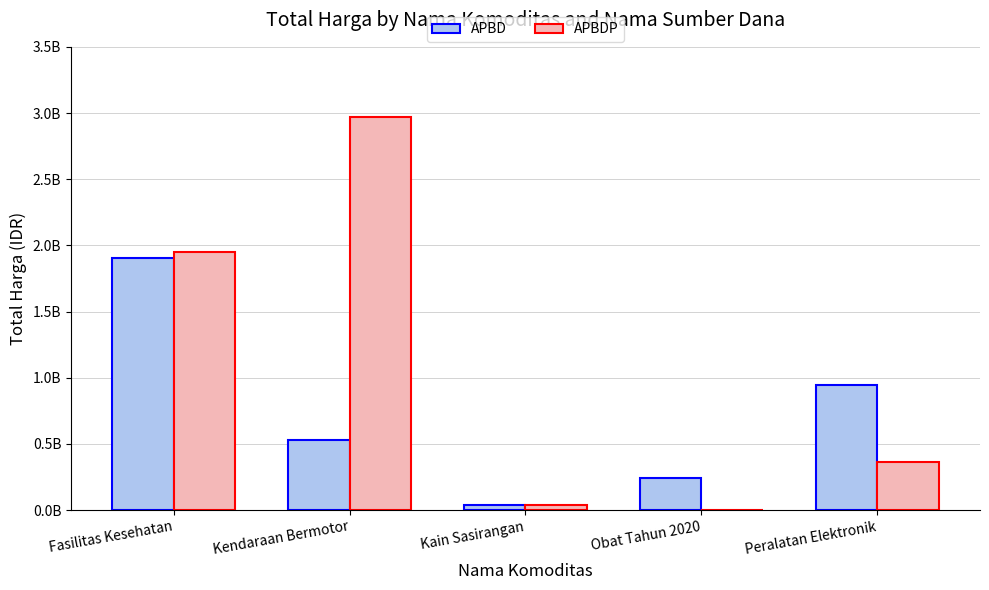

What position from the left is Obat Tahun 2020?

4